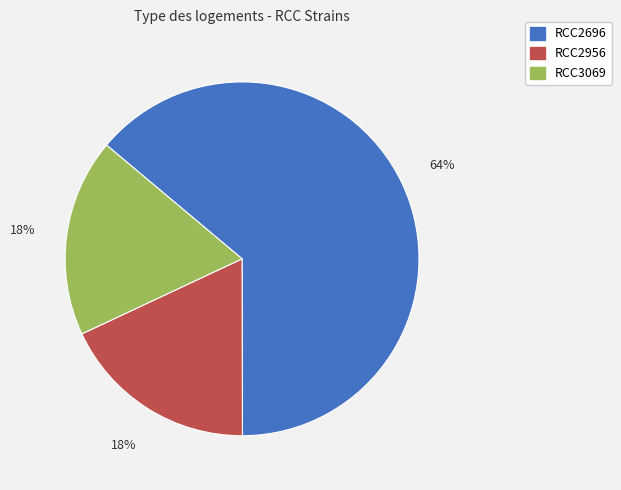

The RCC2956 slice represents 33% of the pie. True or false?

False